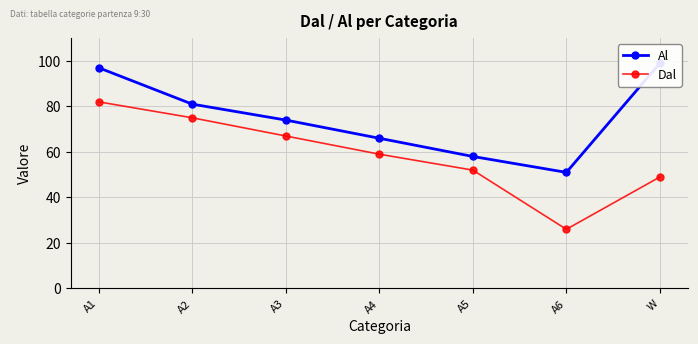

Between A1 and A6, which series saw the biggest shift?

Dal